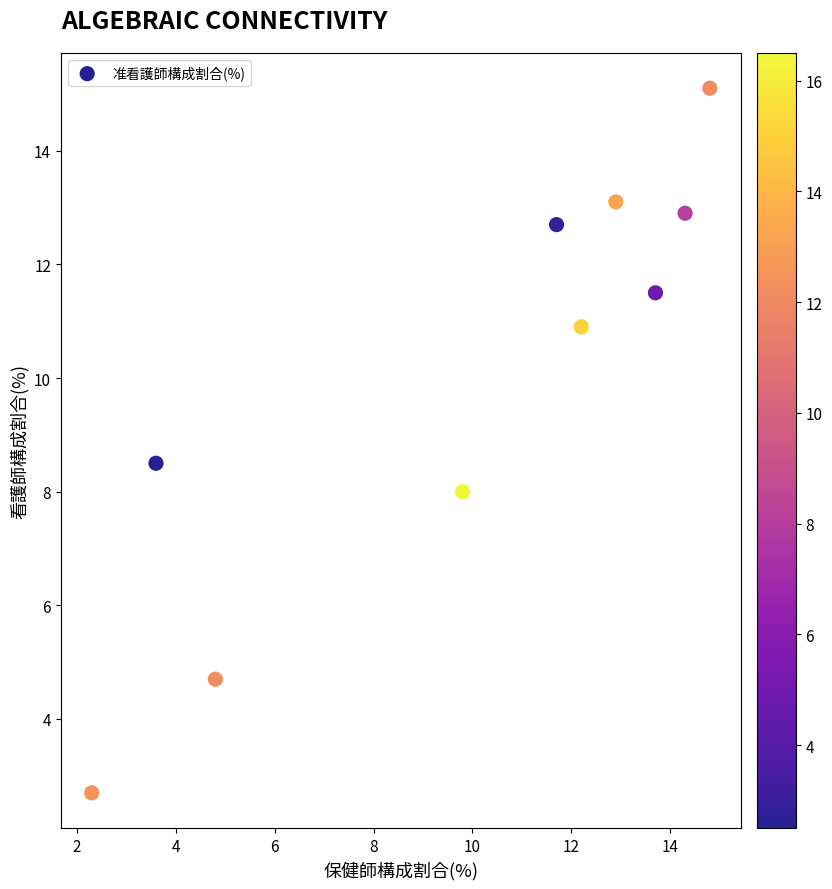

What is the average Y value?

10.0